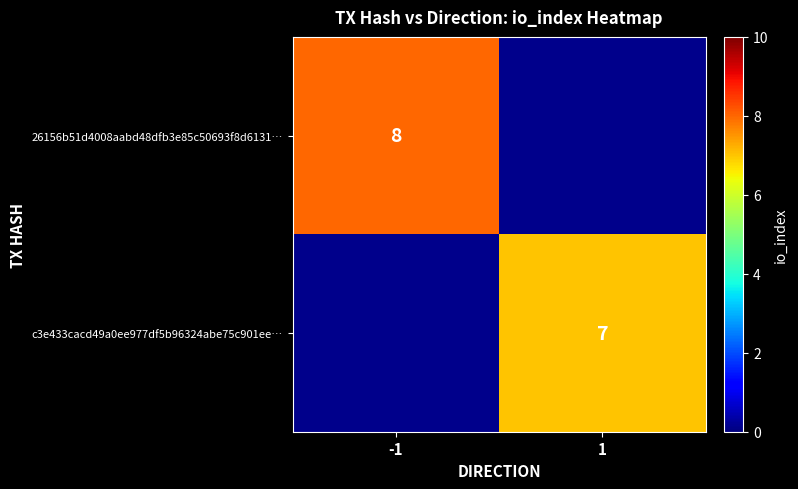

The 26156b51d4008aabd48dfb3e85c50693f8d6131… series shows 3 at -1. True or false?

False